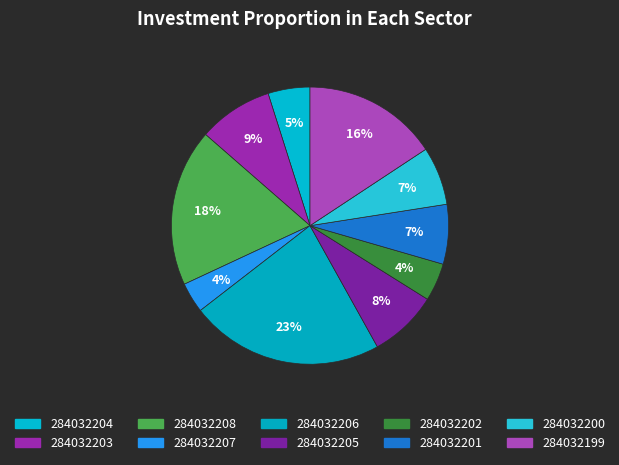

How many slices are in this pie chart?

10